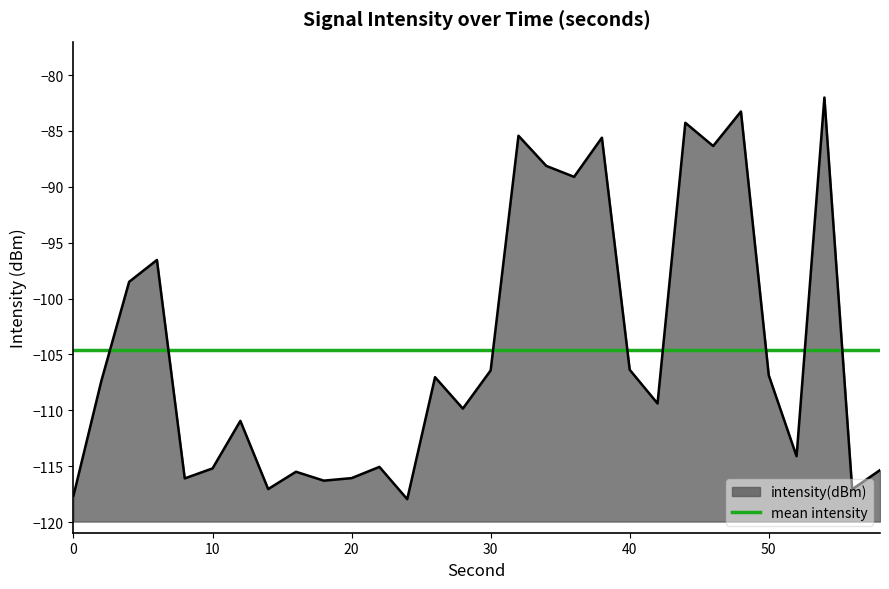

Where is the first local maximum?

6